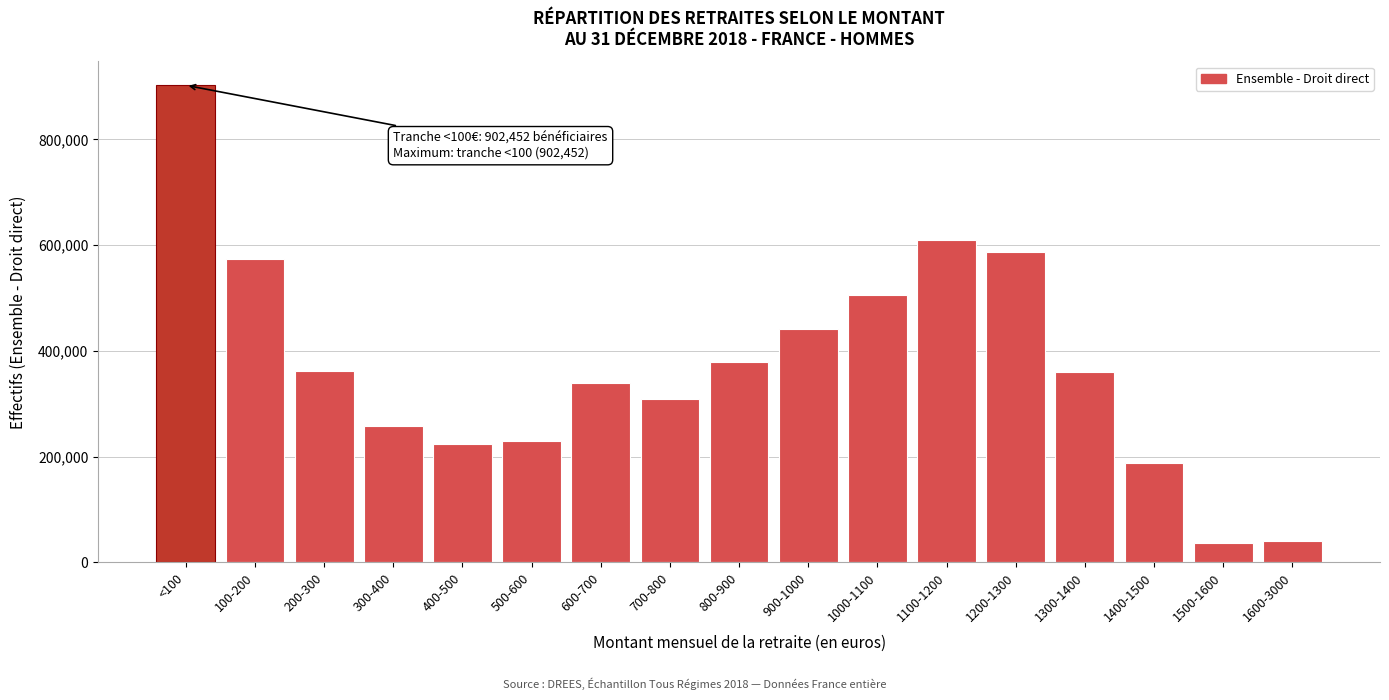

What is the sum of the values at 1500-1600 and 1600-3000?

75812